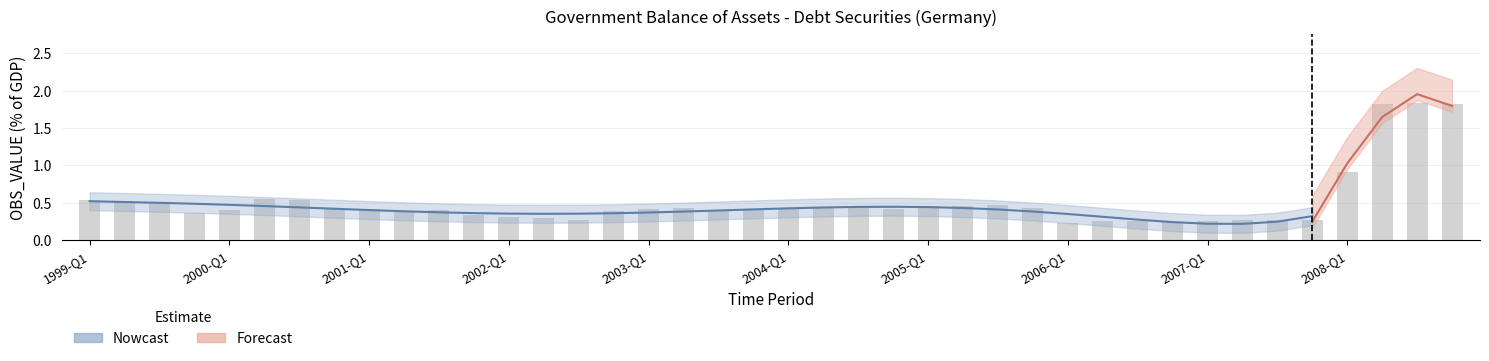

Reading left to right, extract all data points from this chart.

1999-Q1=0.5	1999-Q2=0.5	1999-Q3=0.5	1999-Q4=0.4	2000-Q1=0.4	2000-Q2=0.6	2000-Q3=0.5	2000-Q4=0.4	2001-Q1=0.4	2001-Q2=0.4	2001-Q3=0.4	2001-Q4=0.3	2002-Q1=0.3	2002-Q2=0.3	2002-Q3=0.3	2002-Q4=0.4	2003-Q1=0.4	2003-Q2=0.4	2003-Q3=0.4	2003-Q4=0.4	2004-Q1=0.4	2004-Q2=0.4	2004-Q3=0.4	2004-Q4=0.4	2005-Q1=0.5	2005-Q2=0.5	2005-Q3=0.5	2005-Q4=0.4	2006-Q1=0.2	2006-Q2=0.3	2006-Q3=0.3	2006-Q4=0.2	2007-Q1=0.3	2007-Q2=0.3	2007-Q3=0.3	2007-Q4=0.3	2008-Q1=0.9	2008-Q2=1.8	2008-Q3=1.8	2008-Q4=1.8